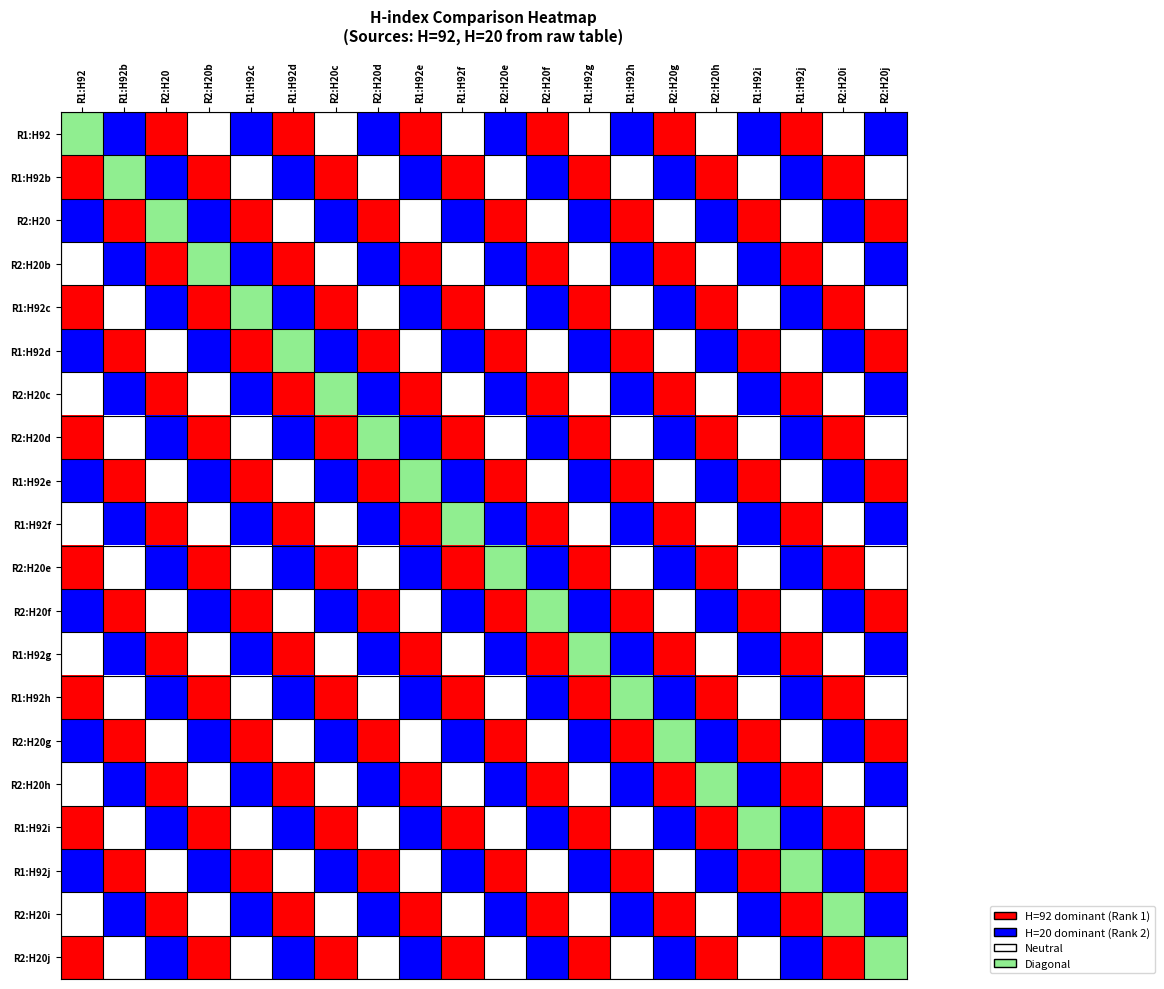

At which category is the sum across all series the highest?

R2:H20